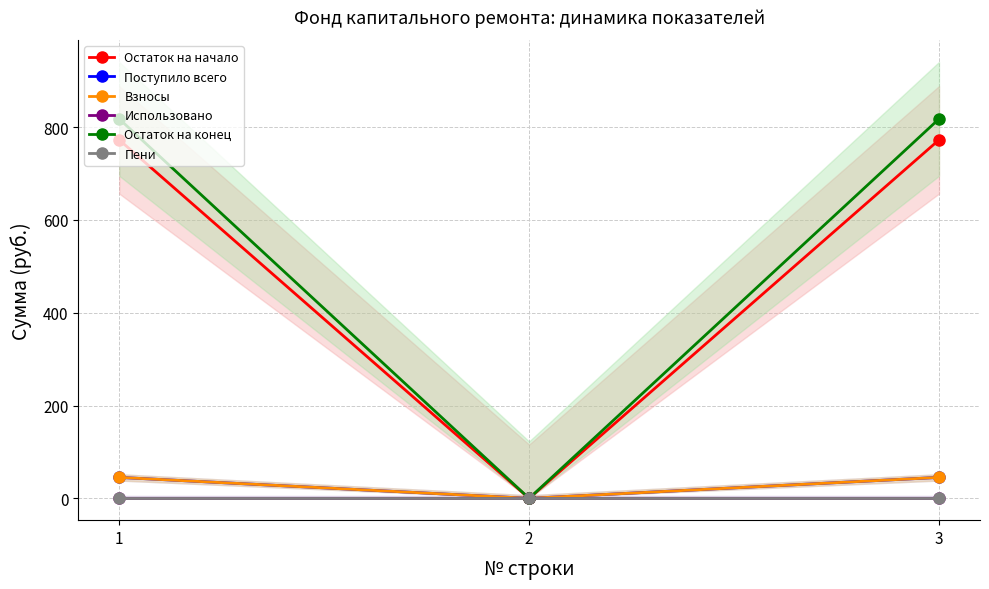

What is the total value across all series at 1?

1681.0